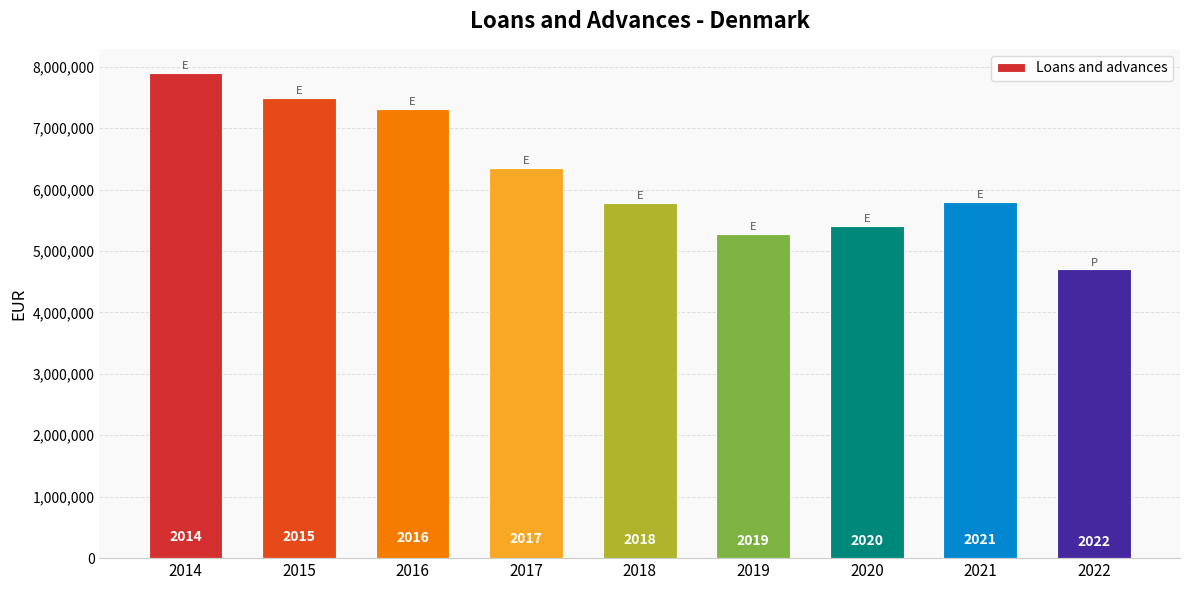

How many bars are there in total?

9